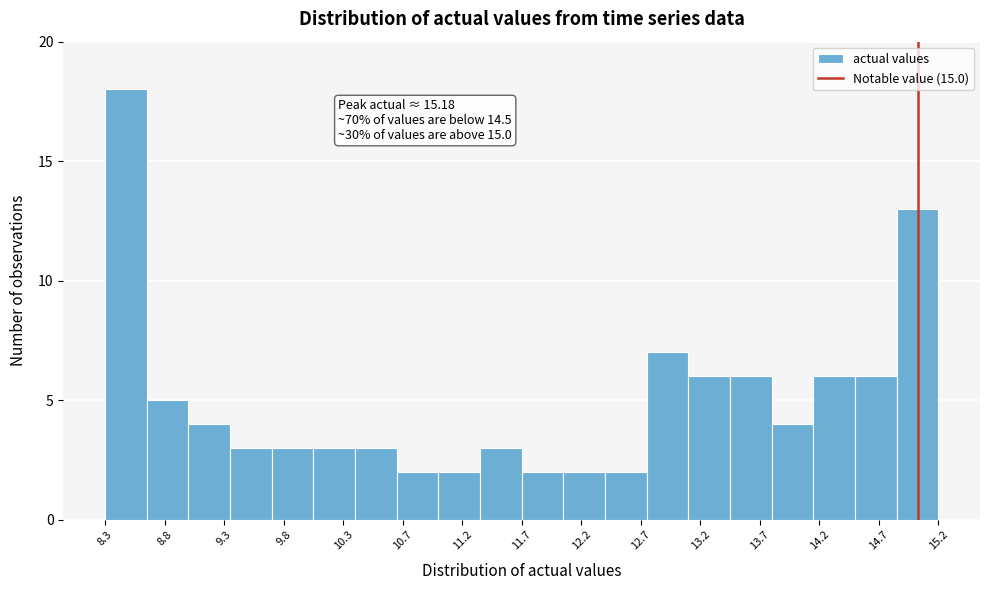

Which range on the x-axis has the tallest bar?

8.25 to 8.60